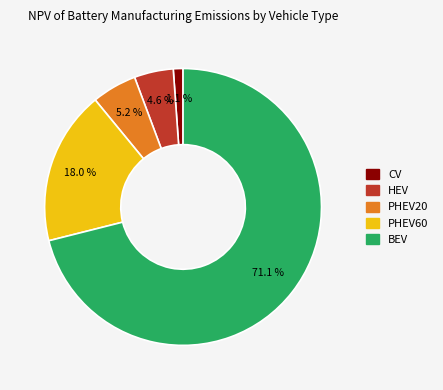

Which slice is the smallest?

CV